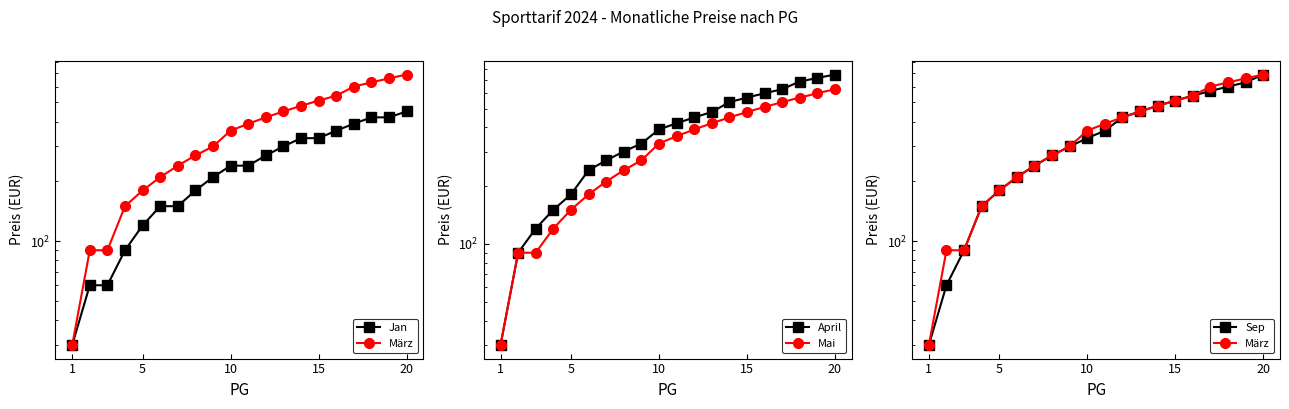

How many categories are shown in the chart?

20